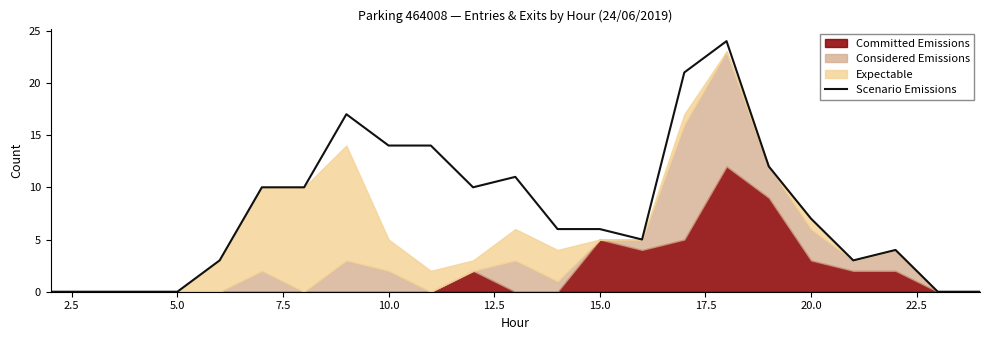

The value of Scenario Emissions at 15.0 is 2. True or false?

False